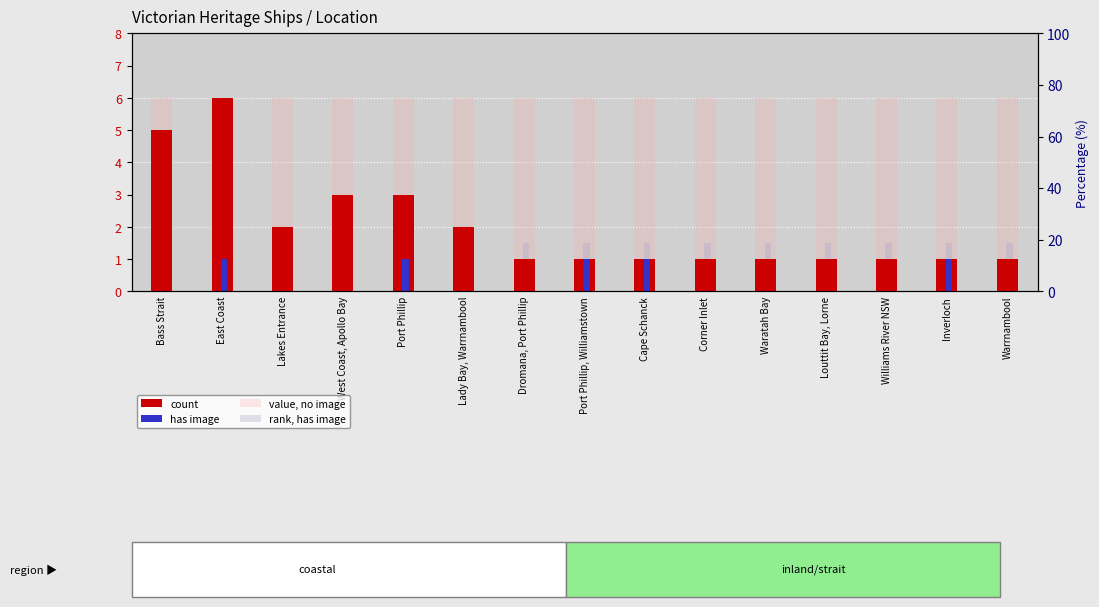

What is the approximate value of has image at Port Phillip?

1.0